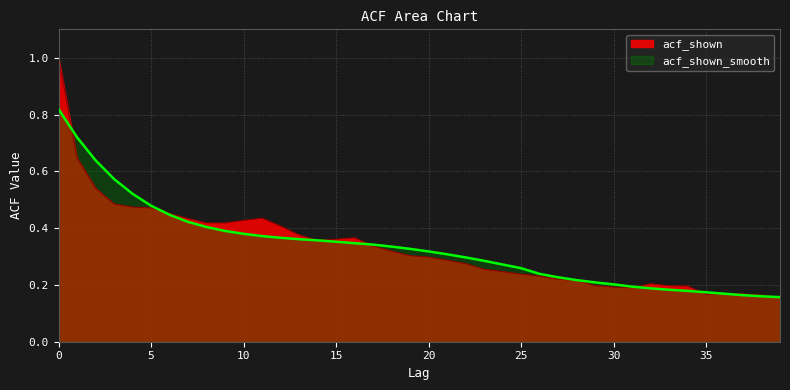

What is the difference between the acf_shown_smooth values at 29 and 24?

0.1